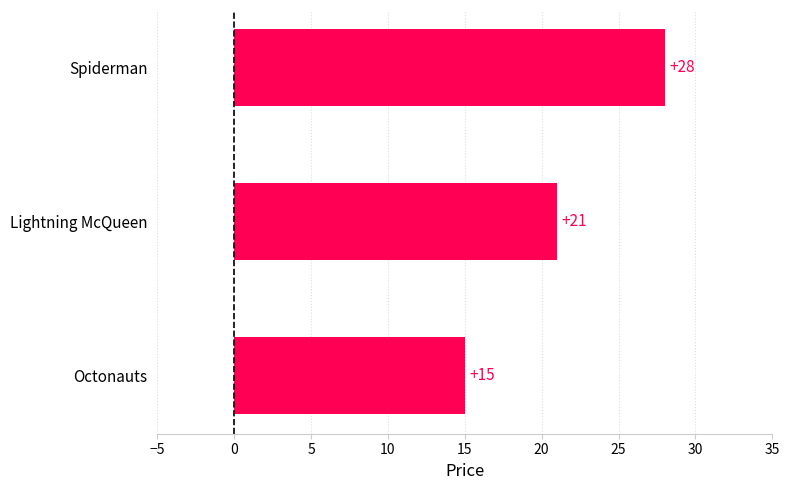

What is the label of the 1st bar from the bottom?

Octonauts